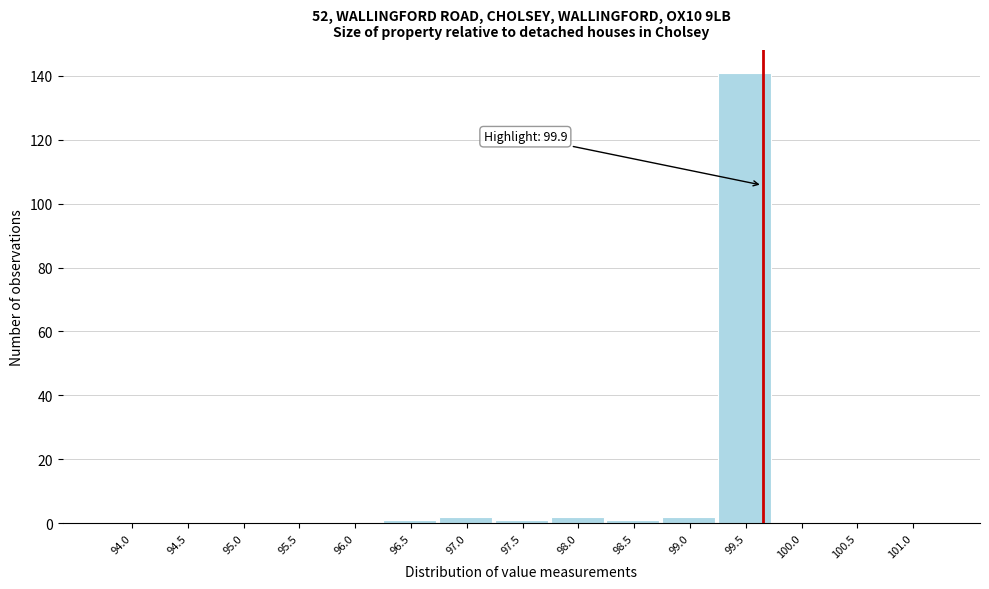

Reading left to right, extract all data points from this chart.

94.0=0	94.5=0	95.0=0	95.5=0	96.0=0	96.5=1	97.0=2	97.5=1	98.0=2	98.5=1	99.0=2	99.5=141	100.0=0	100.5=0	101.0=0